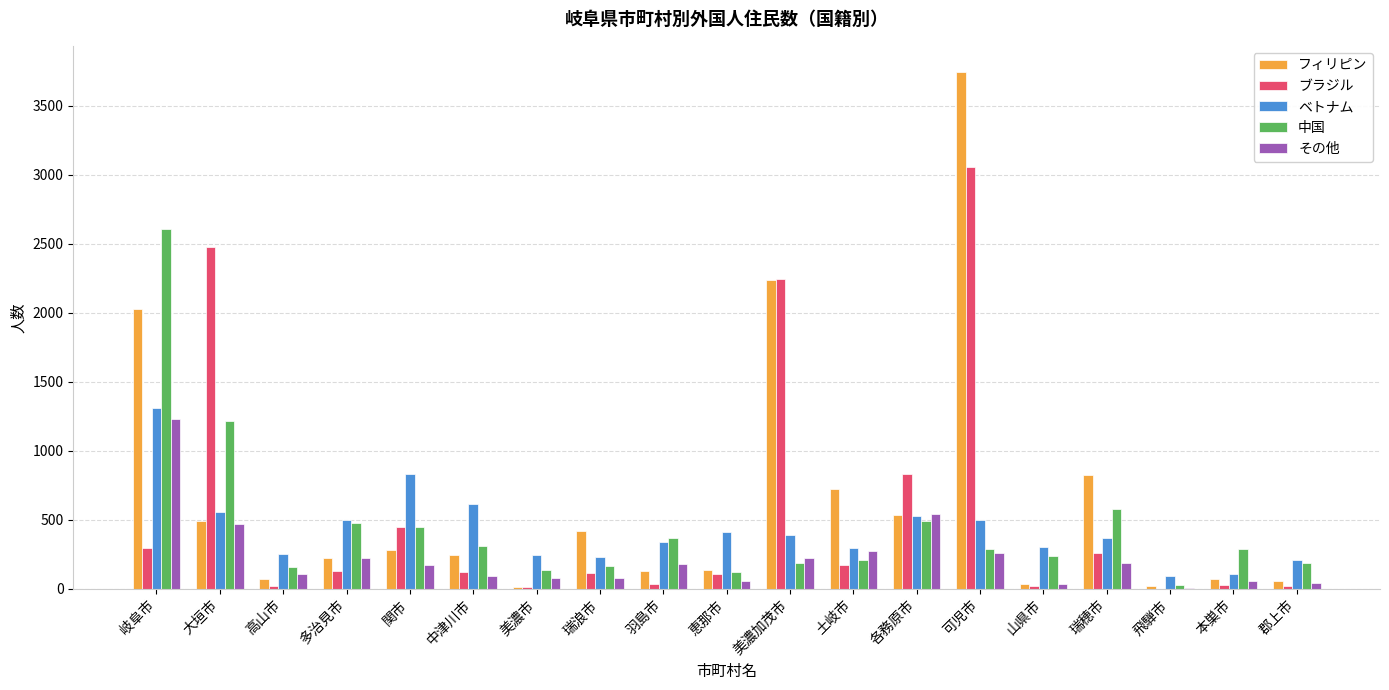

What are all the series names shown in the legend?

フィリピン, ブラジル, ベトナム, 中国, その他